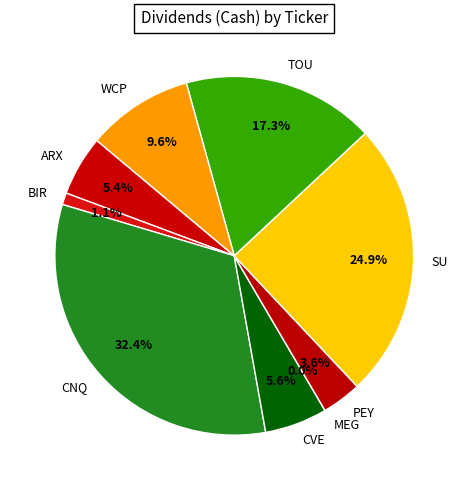

Combined, what portion of the pie is PEY and CNQ?

36.0%